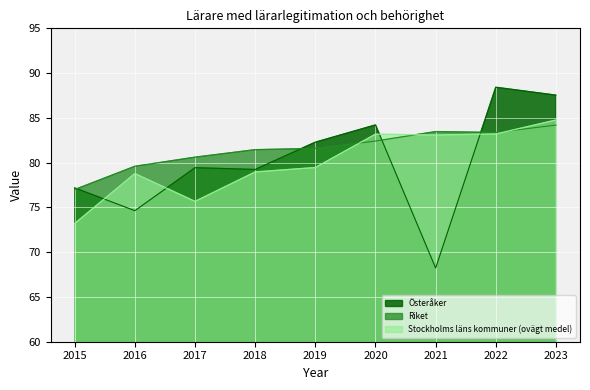

Reading left to right, what are all the values shown in this chart?

Österåker: 2015=77.2	2016=74.6	2017=79.4	2018=79.2	2019=82.3	2020=84.2	2021=68.2	2022=88.4	2023=87.5
Riket: 2015=77.0	2016=79.6	2017=80.6	2018=81.4	2019=81.6	2020=82.4	2021=83.5	2022=83.4	2023=84.2
Stockholms läns kommuner (ovägt medel): 2015=73.2	2016=78.8	2017=75.7	2018=79.0	2019=79.5	2020=83.2	2021=83.1	2022=83.2	2023=84.8